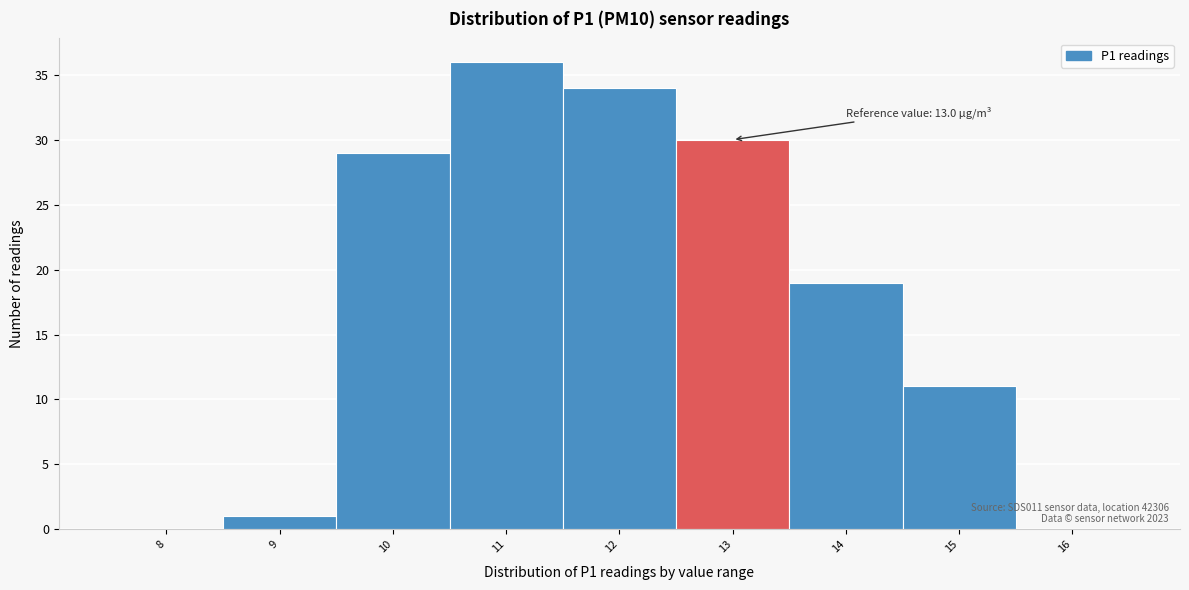

Reading left to right, extract all data points from this chart.

8=0	9=1	10=29	11=36	12=34	13=30	14=19	15=11	16=0